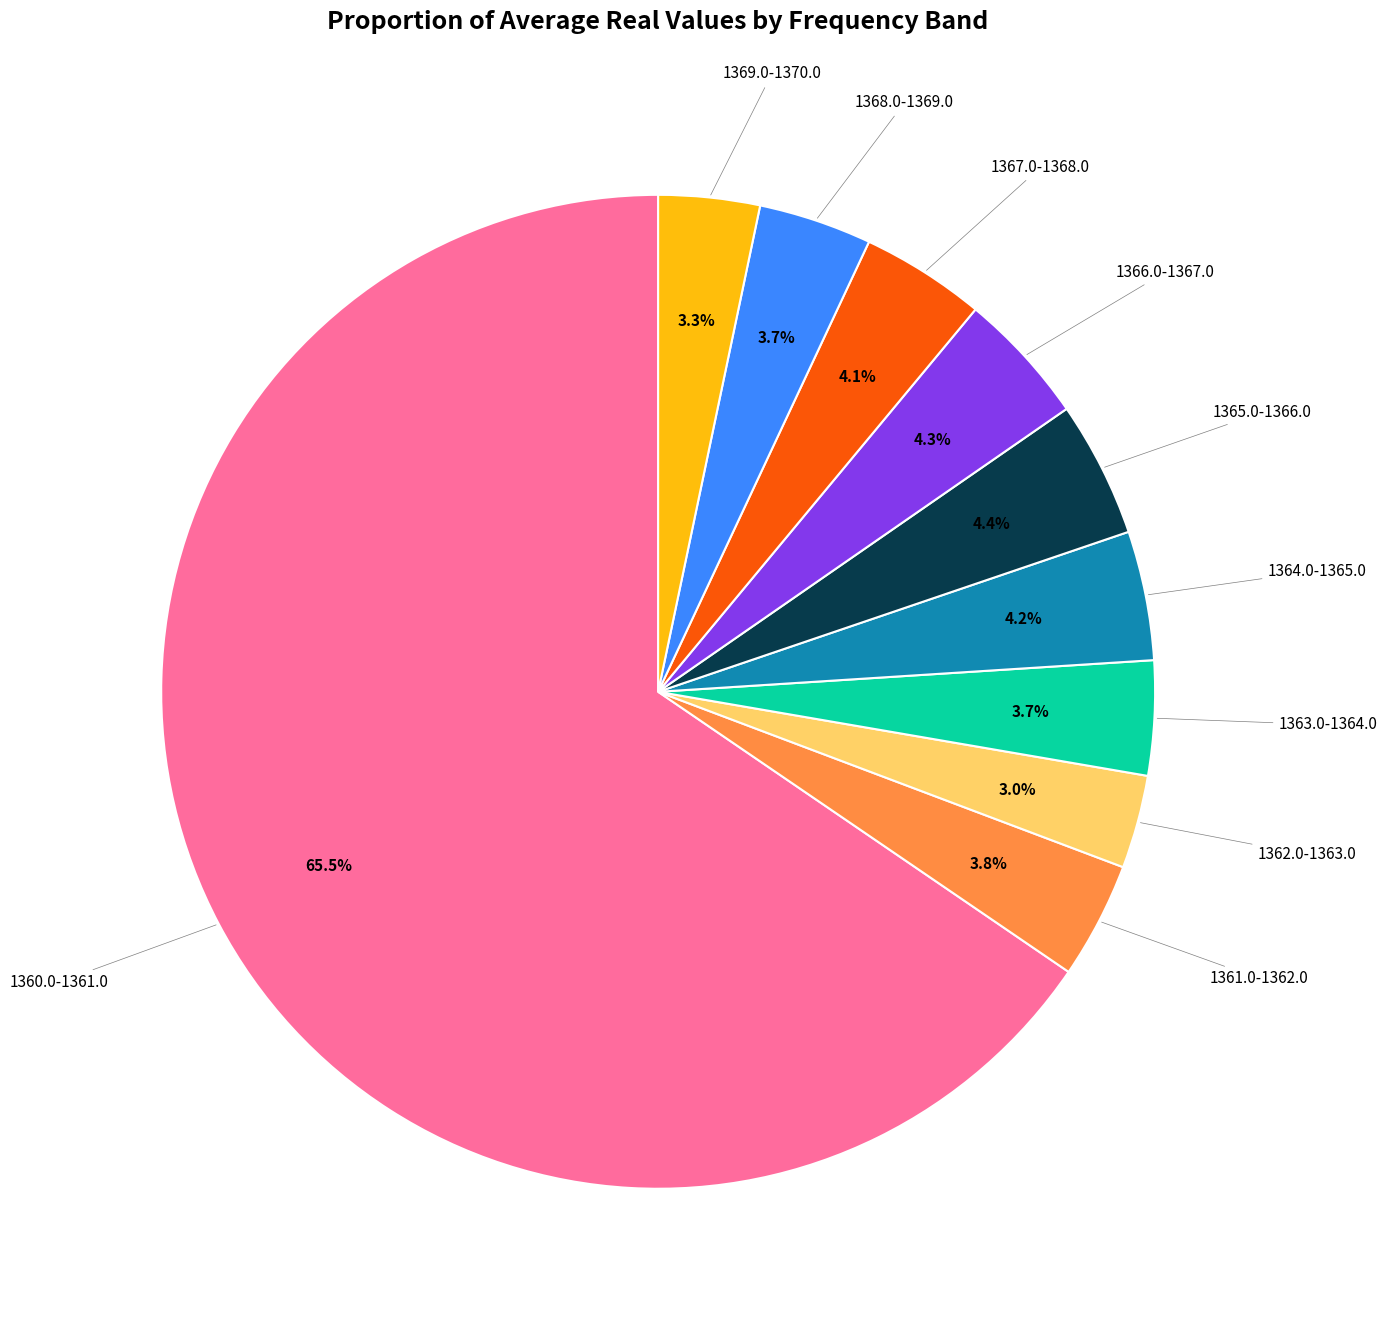

Count the number of slices in the pie.

10